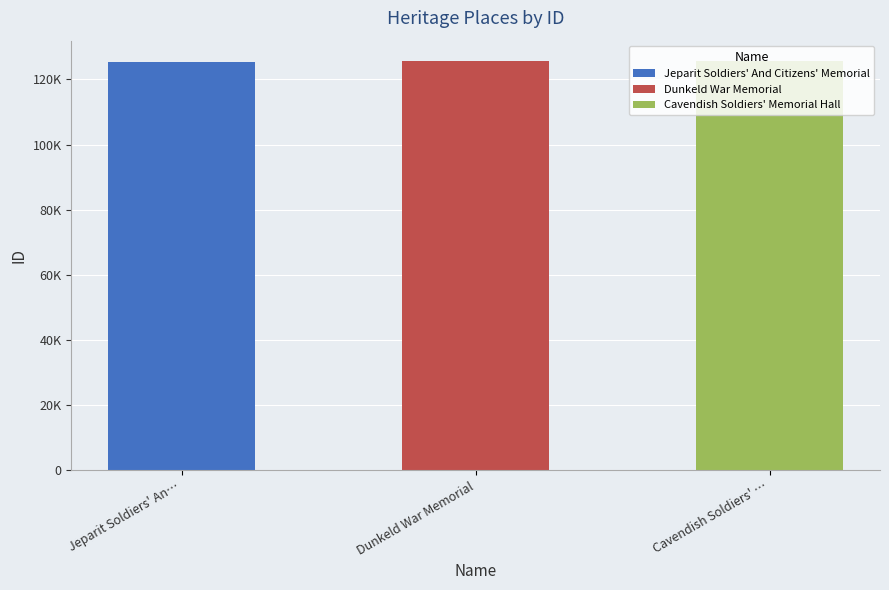

What position from the right is Jeparit Soldiers' And Citizens' Memorial?

3